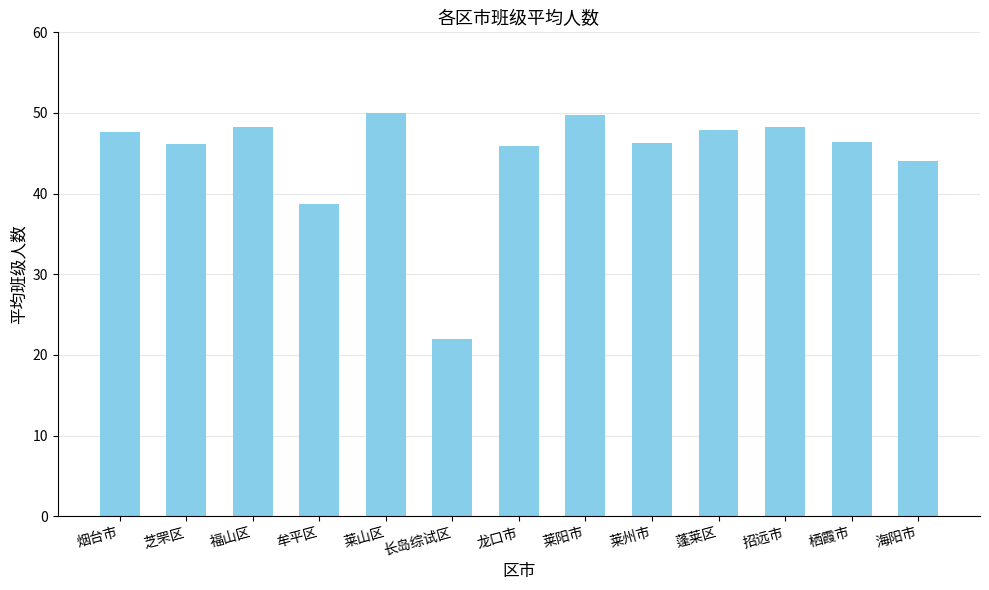

What is the change in value from 莱山区 to 龙口市?

-4.1